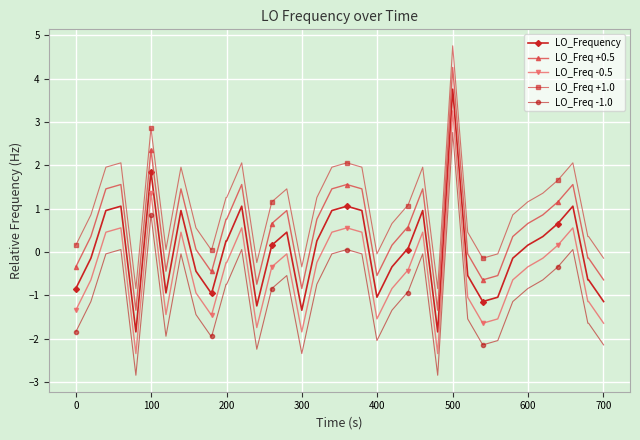

Which series has the largest total across all categories?

LO_Freq +1.0